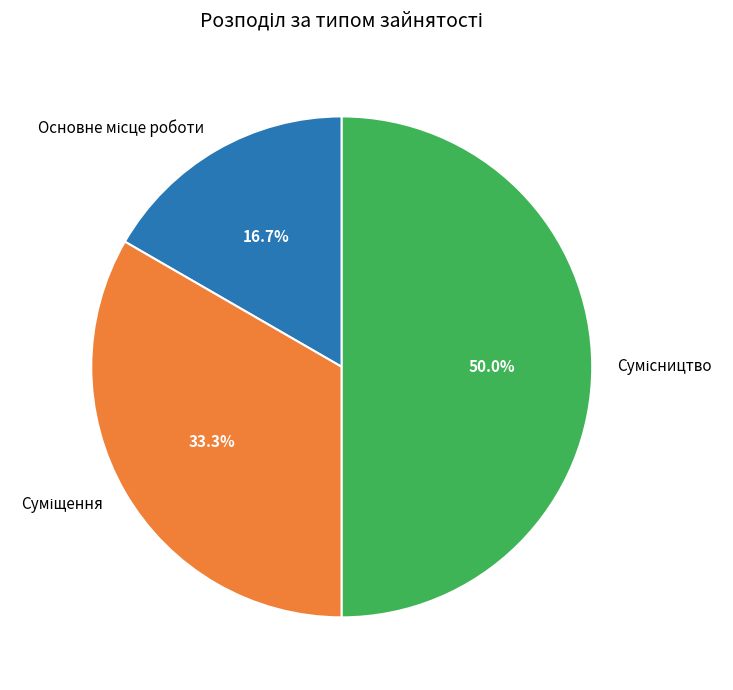

Does Сумісництво represent more than half of the total?

No